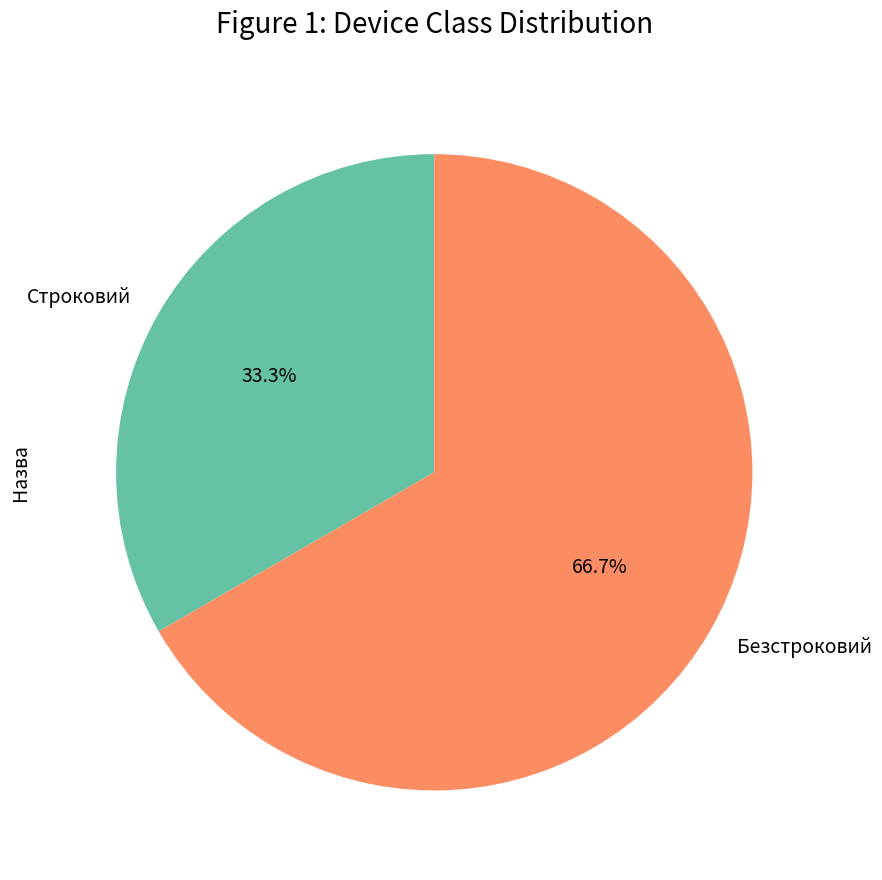

Is there a majority slice in this chart?

Yes